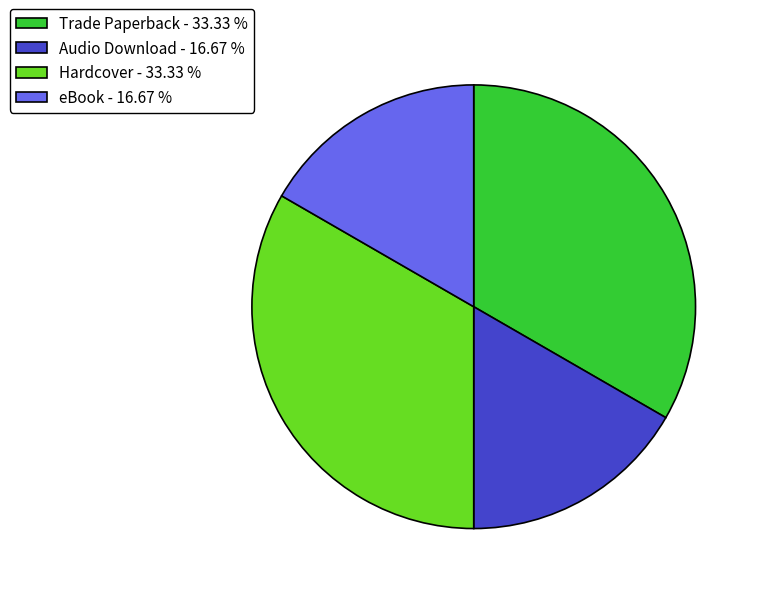

Which has a higher value, Hardcover - 33.33 % or eBook - 16.67 %?

Hardcover - 33.33 %